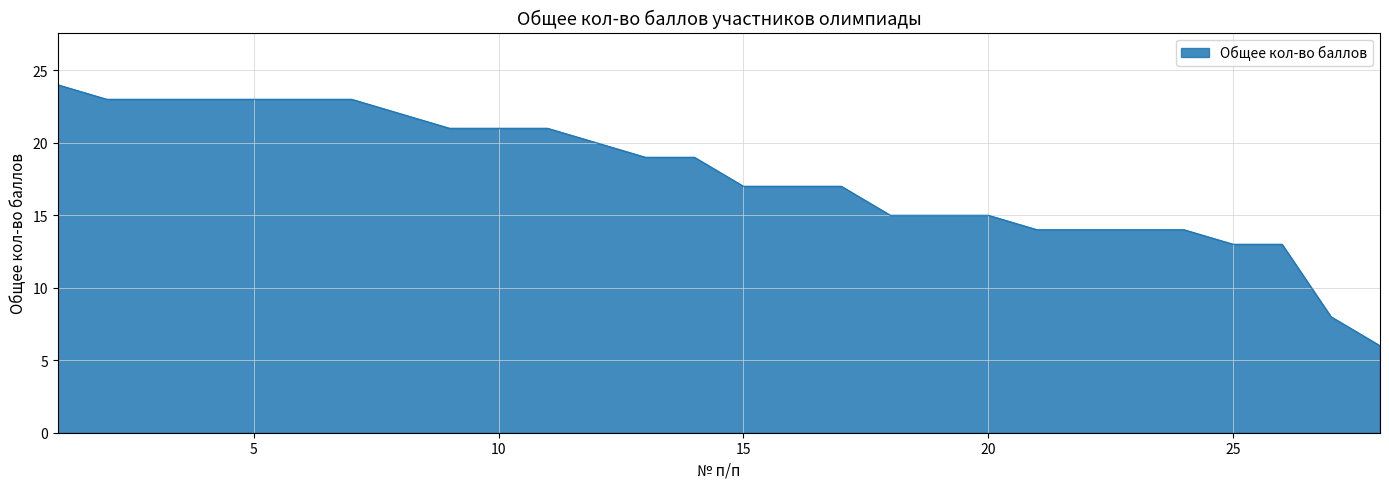

What is the average value?

18